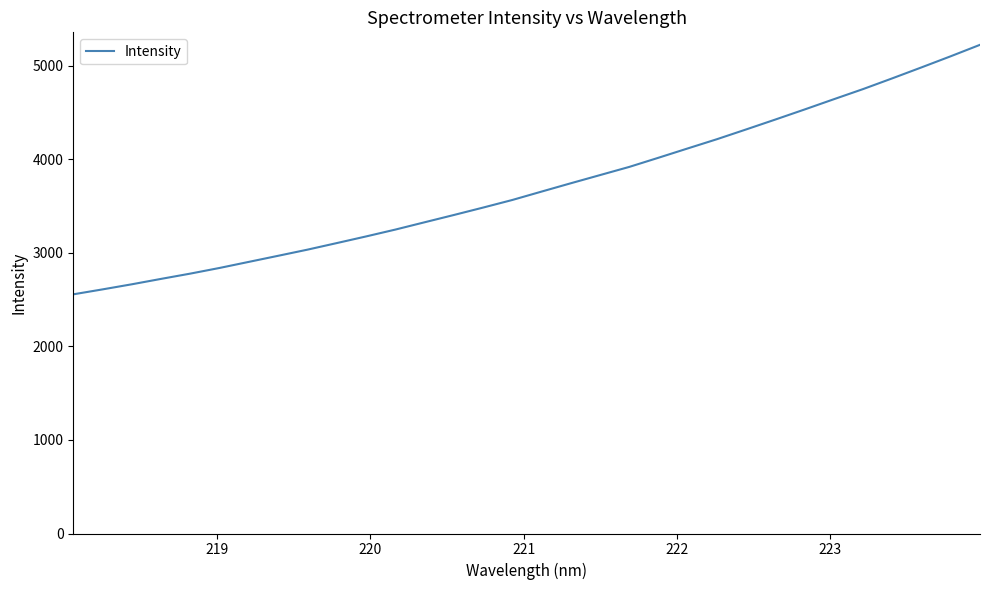

What is the smallest value displayed?

2557.5